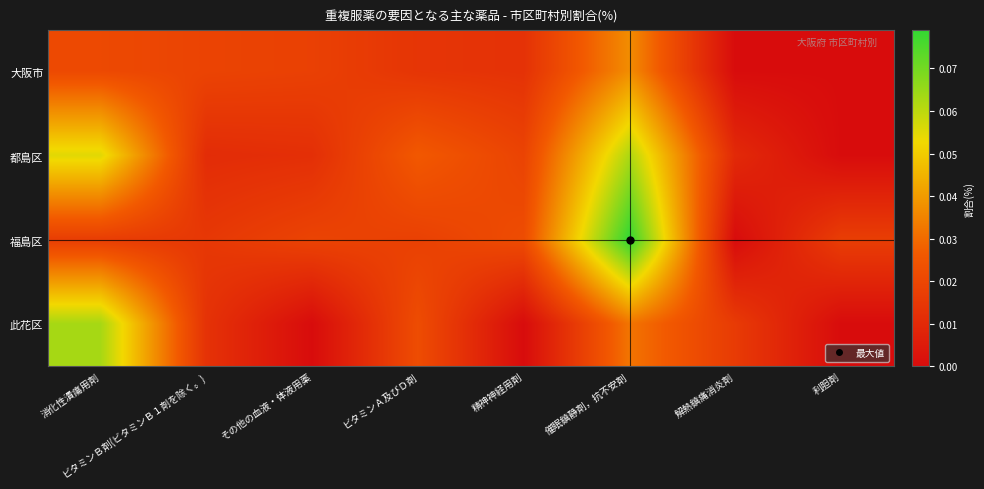

How many categories are shown in the chart?

8